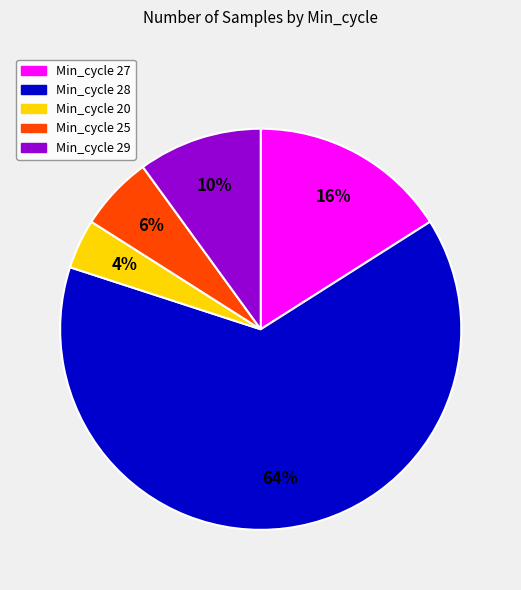

Is there any slice that represents more than half of the pie?

Yes